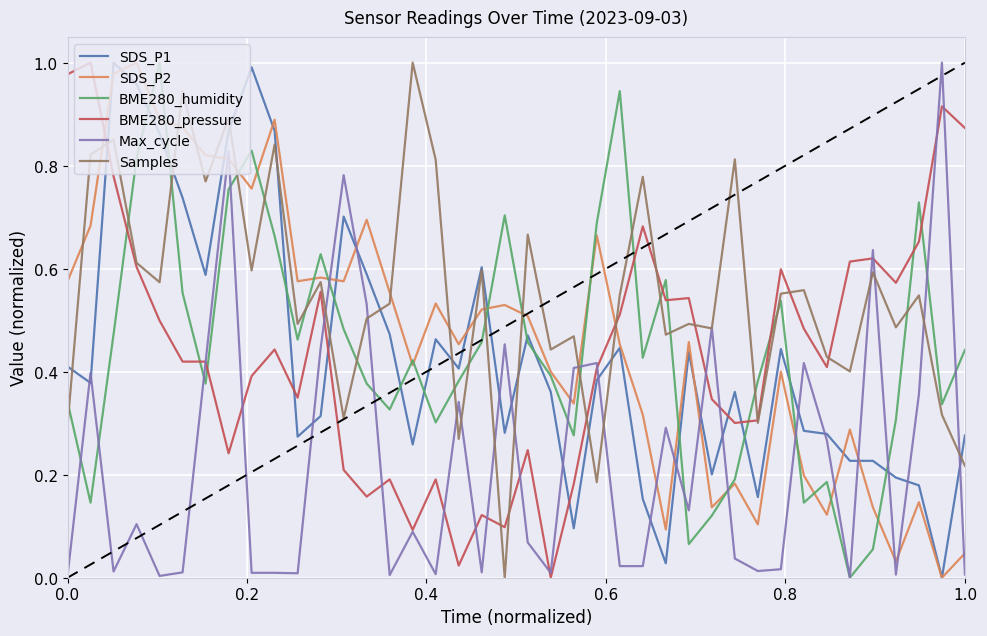

Which series has the largest total across all categories?

Samples